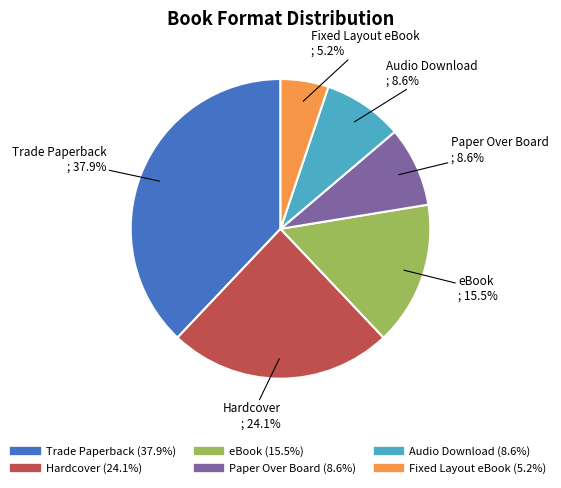

To the nearest percent, what portion does Audio Download represent?

9%